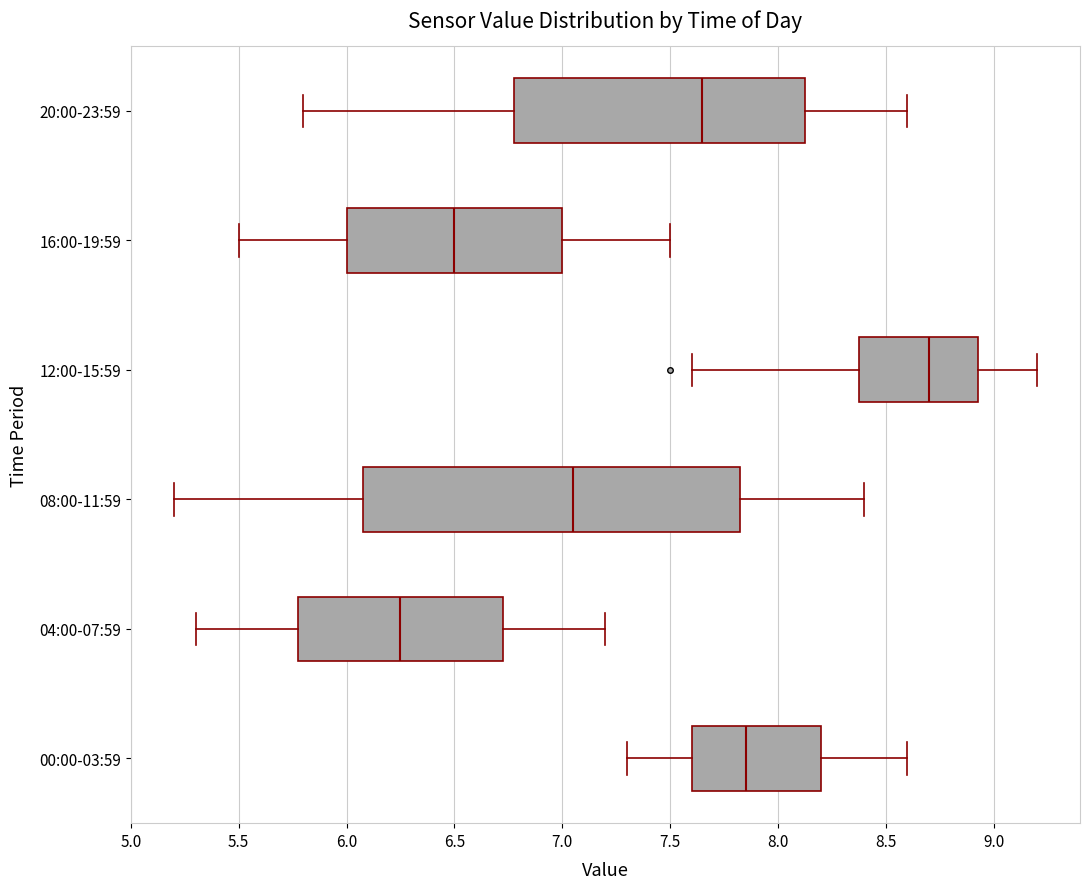

Reading bottom to top, read every box against the x-axis: the position of its median line, the range the box covers, and the ends of its whiskers. The values are not printed on the chart, so give them approximately, as read against the axis.

00:00-03:59: median 7.85, box 7.60 to 8.20, whiskers 7.30 to 8.60
04:00-07:59: median 6.25, box 5.80 to 6.75, whiskers 5.30 to 7.20
08:00-11:59: median 7.05, box 6.10 to 7.85, whiskers 5.20 to 8.40
12:00-15:59: median 8.70, box 8.40 to 8.95, whiskers 7.60 to 9.20
16:00-19:59: median 6.50, box 6.00 to 7.00, whiskers 5.50 to 7.50
20:00-23:59: median 7.65, box 6.80 to 8.15, whiskers 5.80 to 8.60